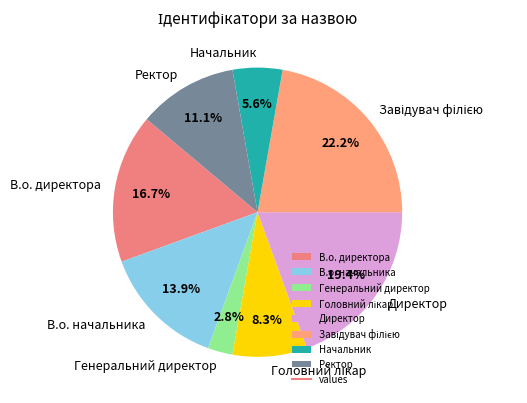

Is there any slice that represents more than half of the pie?

No